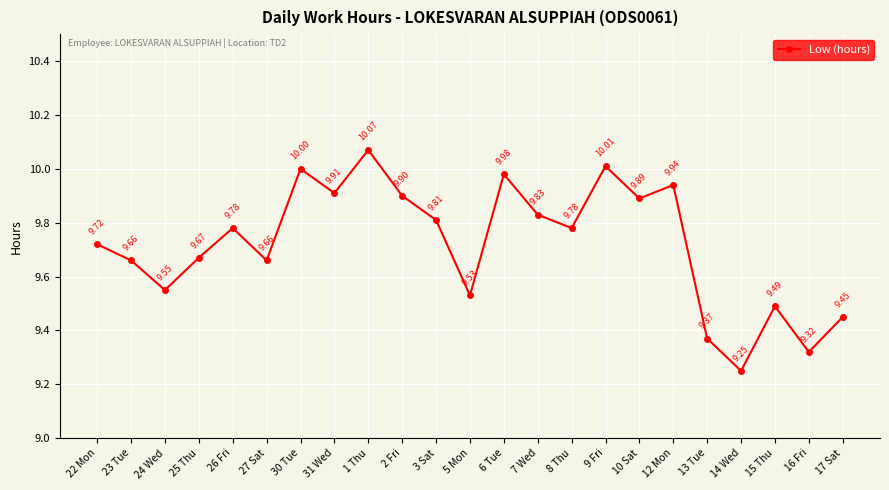

Between 15 Thu and 10 Sat, which is larger?

10 Sat